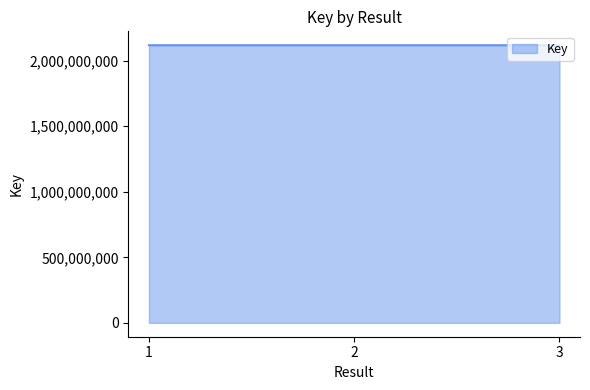

Does the chart have visible grid lines?

No